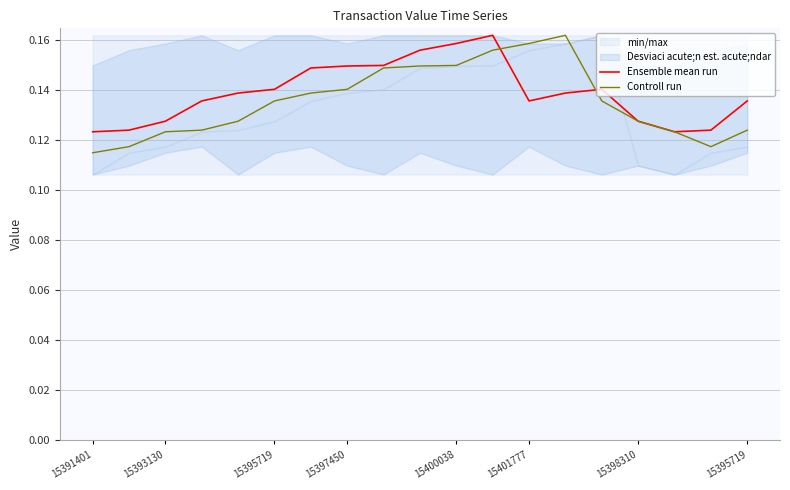

Is this an area chart (filled region under the line)?

No